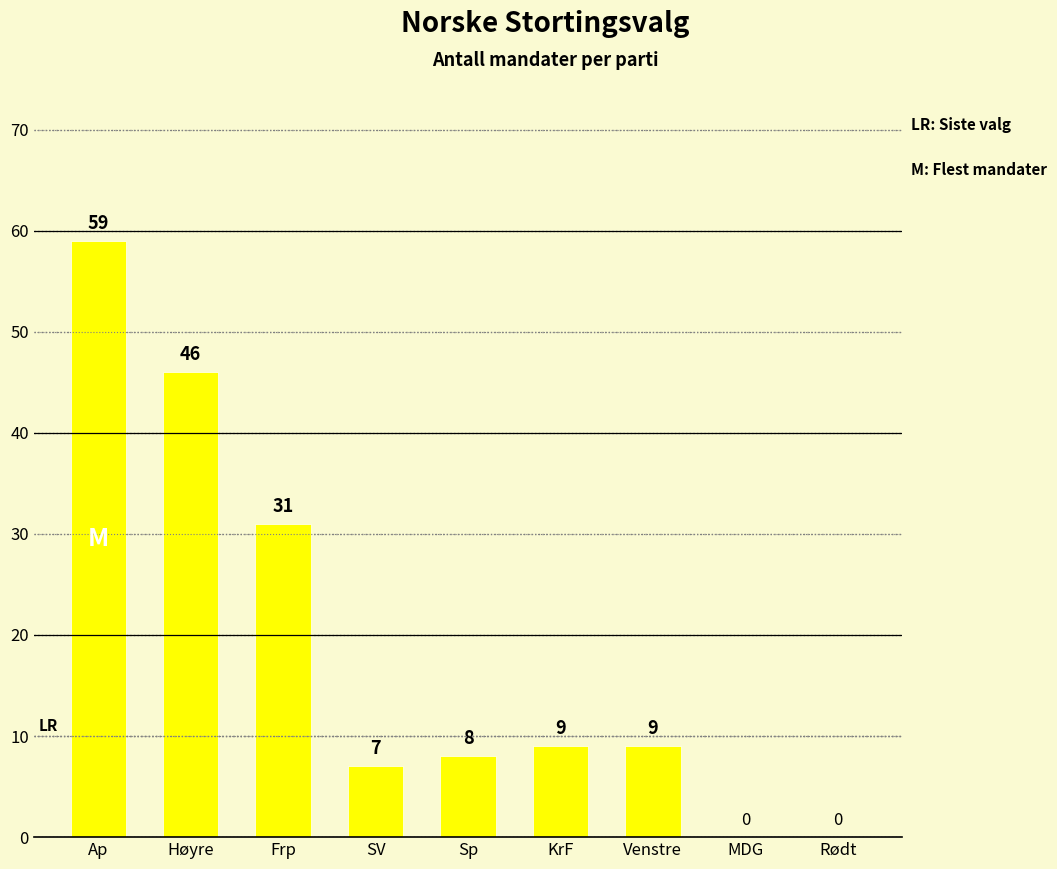

Which label corresponds to the largest value in the chart?

Ap